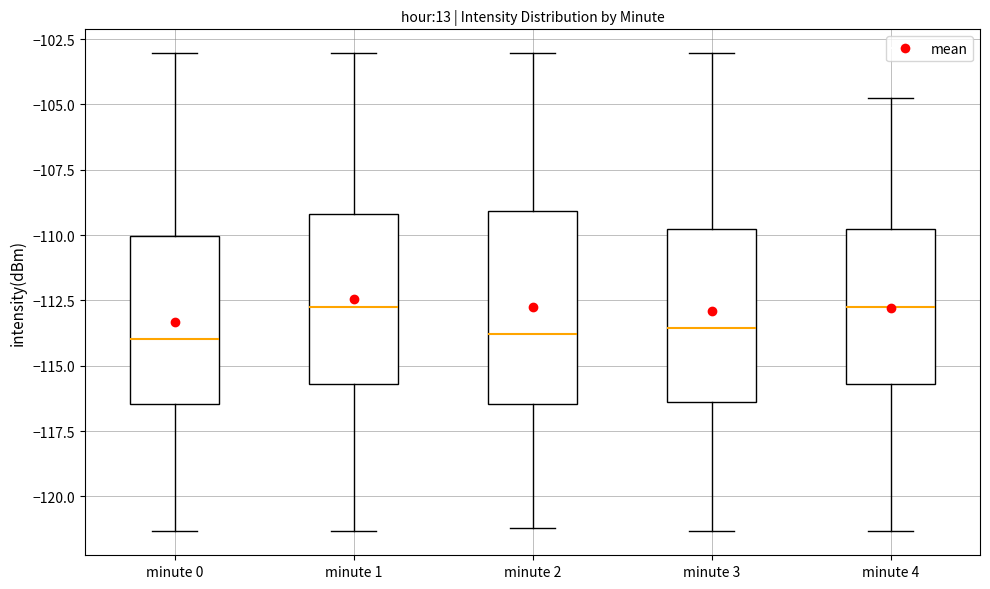

Where does the median line of the box for minute 0 sit on the y-axis? The values are not printed on the chart, so give them approximately, as read against the axis.

-114.0